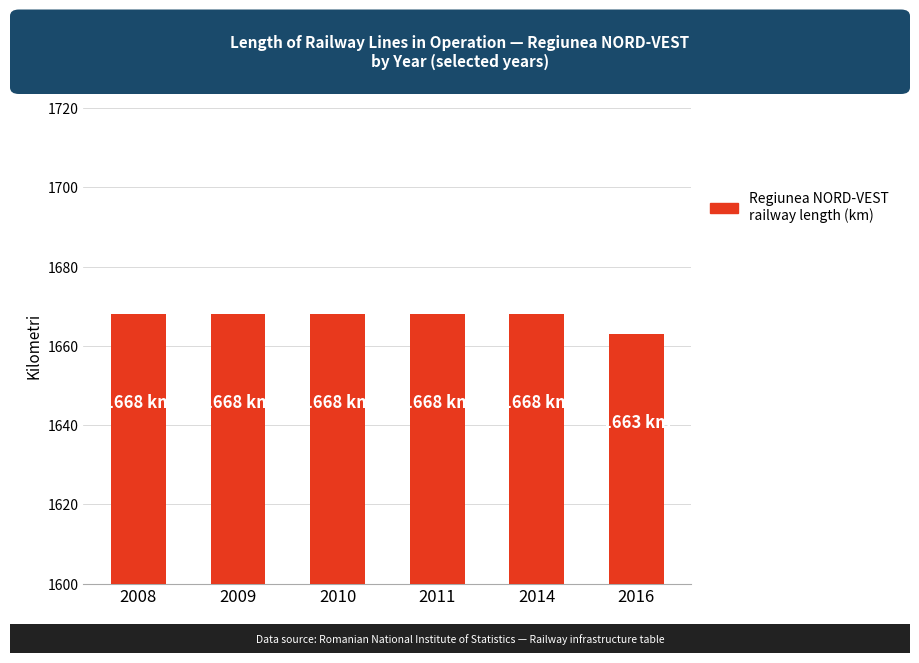

At which label is the value closest to 1665?

2016